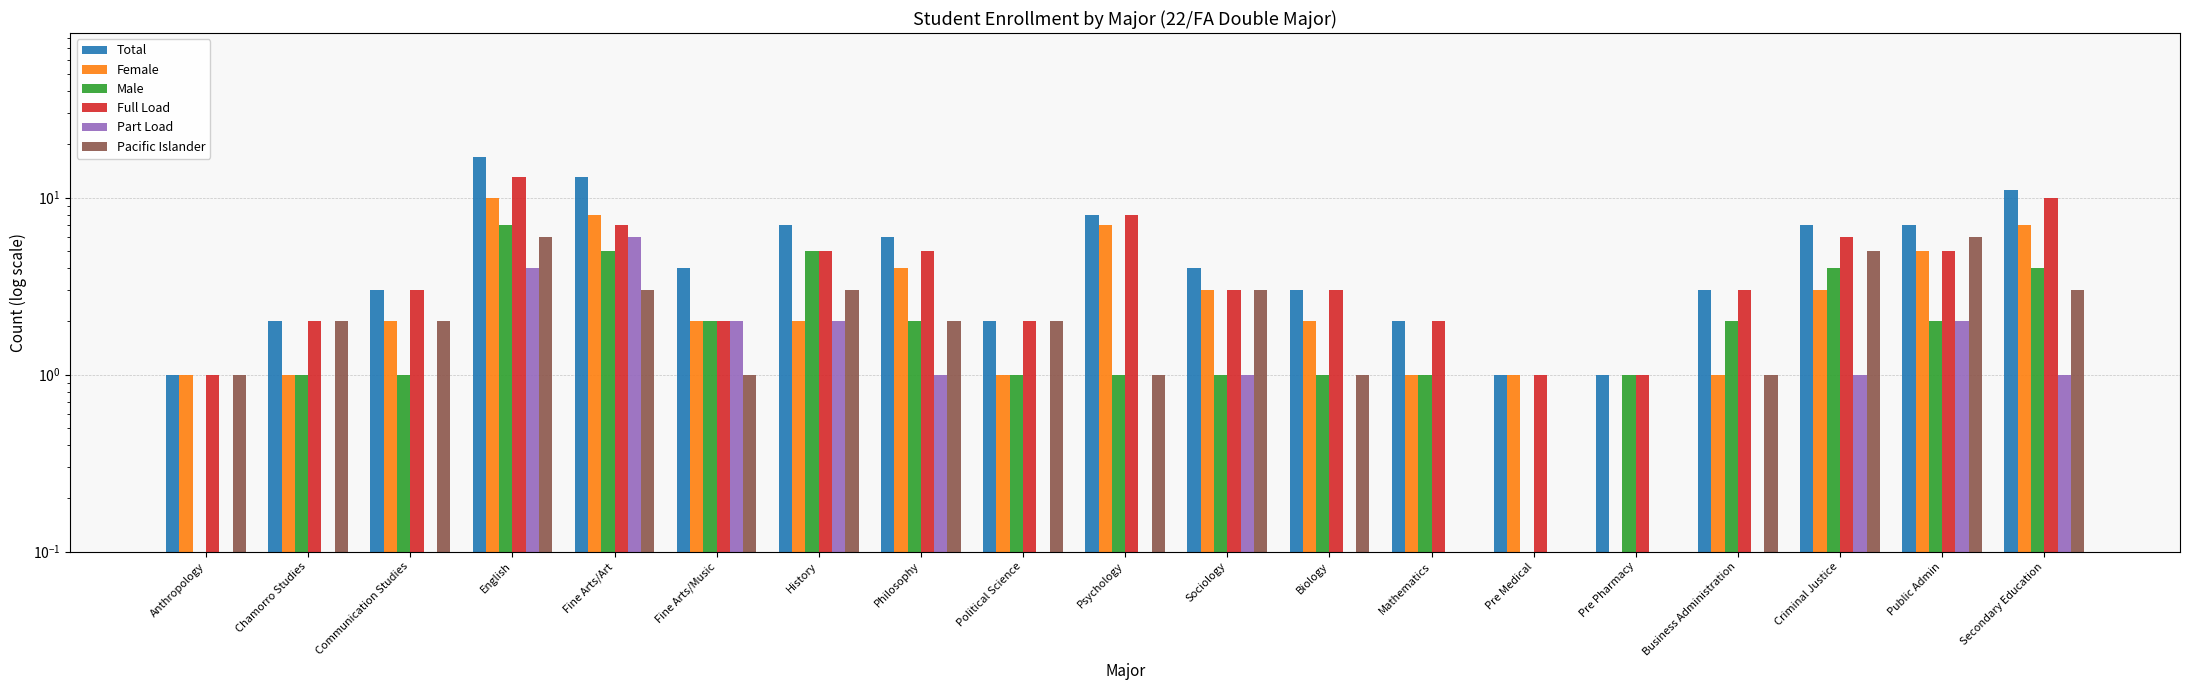

Rank the series by their maximum value, from highest to lowest.

Total, Full Load, Female, Male, Part Load, Pacific Islander